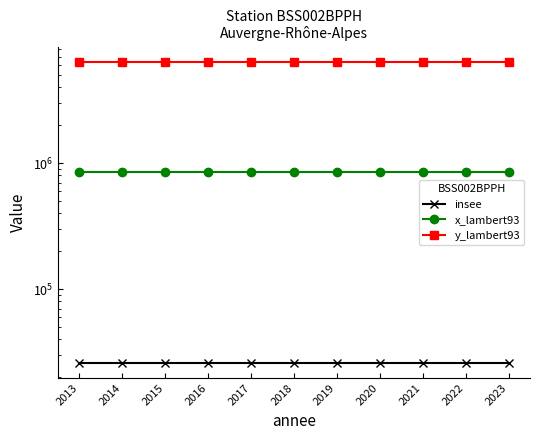

At how many categories does at least one series exceed 5003723?

11